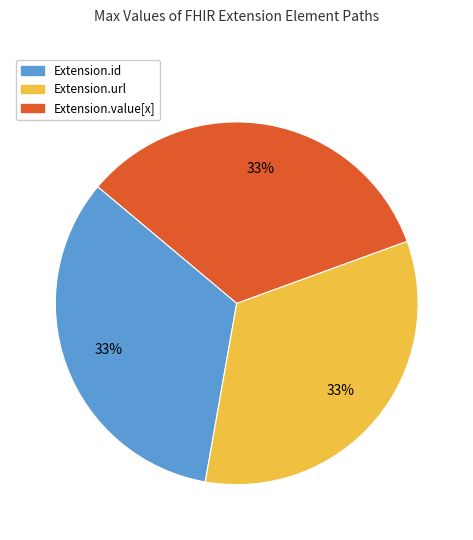

Count the number of slices in the pie.

3